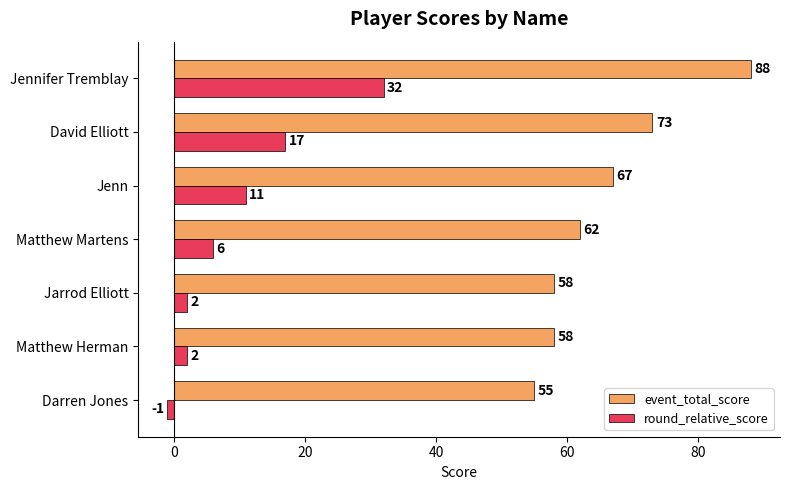

What are all the series names shown in the legend?

event_total_score, round_relative_score